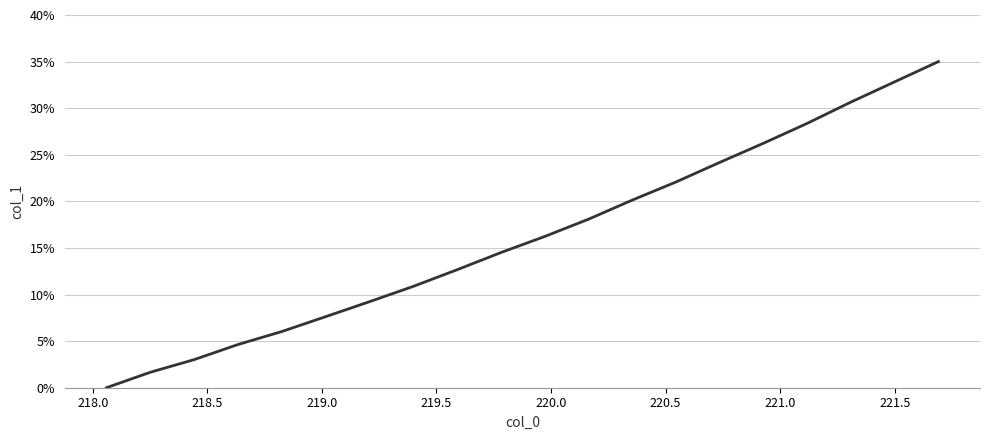

Is this an area chart (filled region under the line)?

No